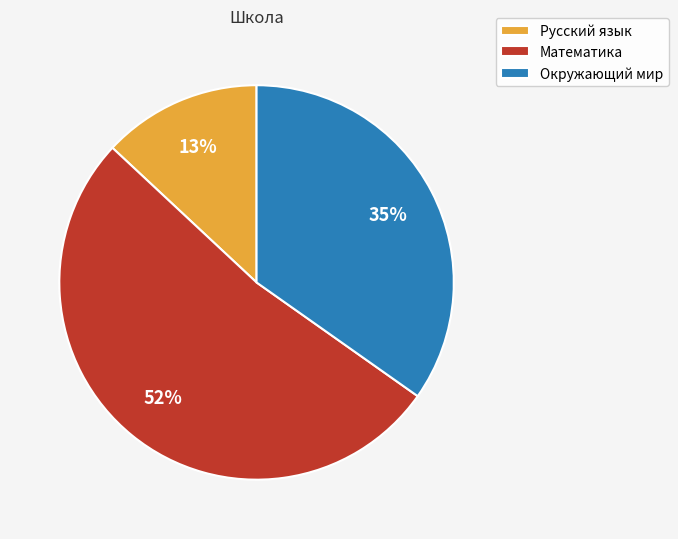

Is it true that Окружающий мир is 35% of the pie?

True